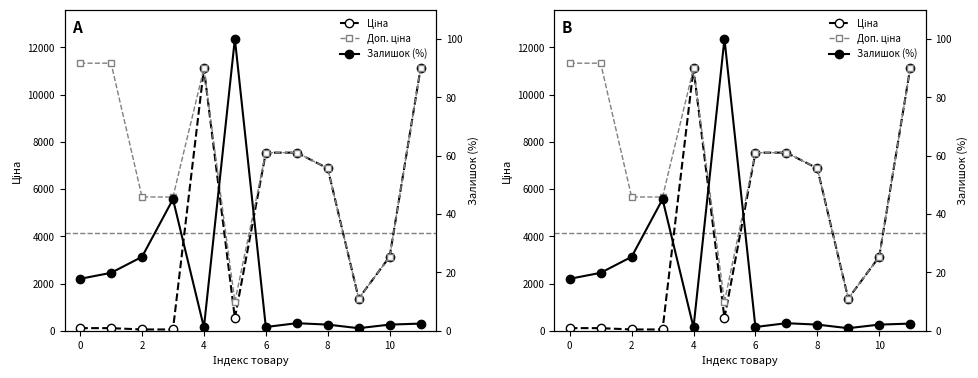

True or false: Доп. ціна and Залишок (%) cross at least once.

False